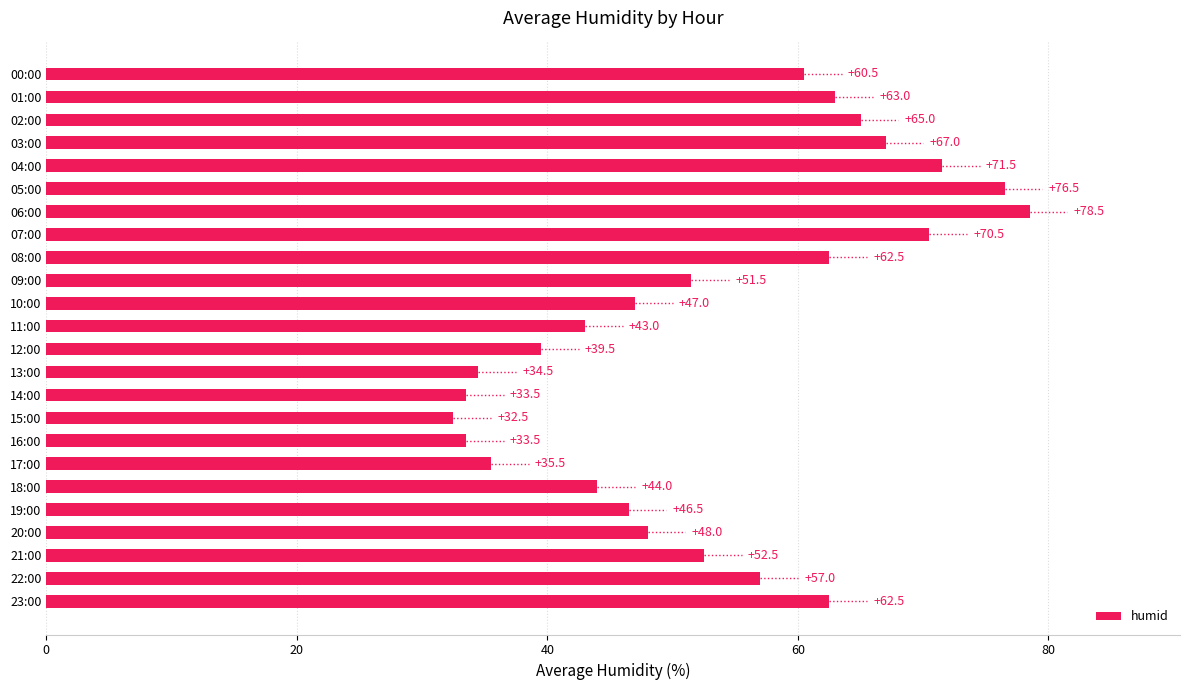

What is the minimum value shown in the chart?

32.5